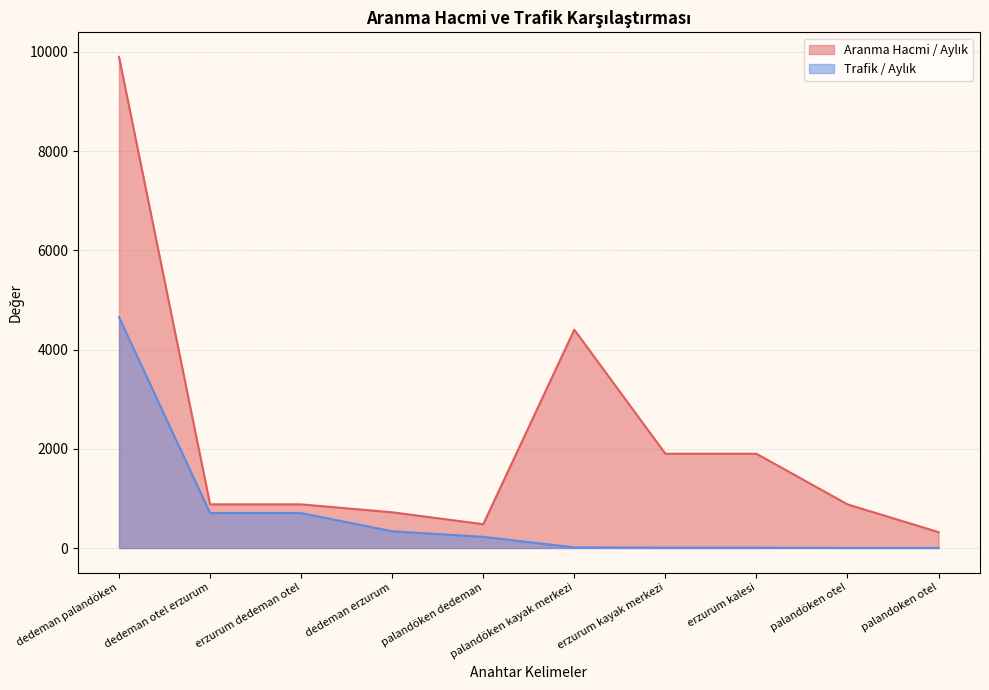

What position from the left is dedeman erzurum?

4